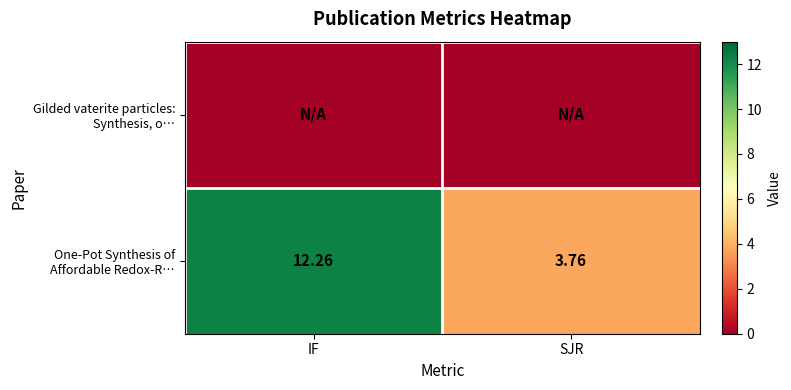

List the series in order of their peak value, lowest first.

Gilded vaterite particles: Synthesis, o…, One-Pot Synthesis of Affordable Redox-R…